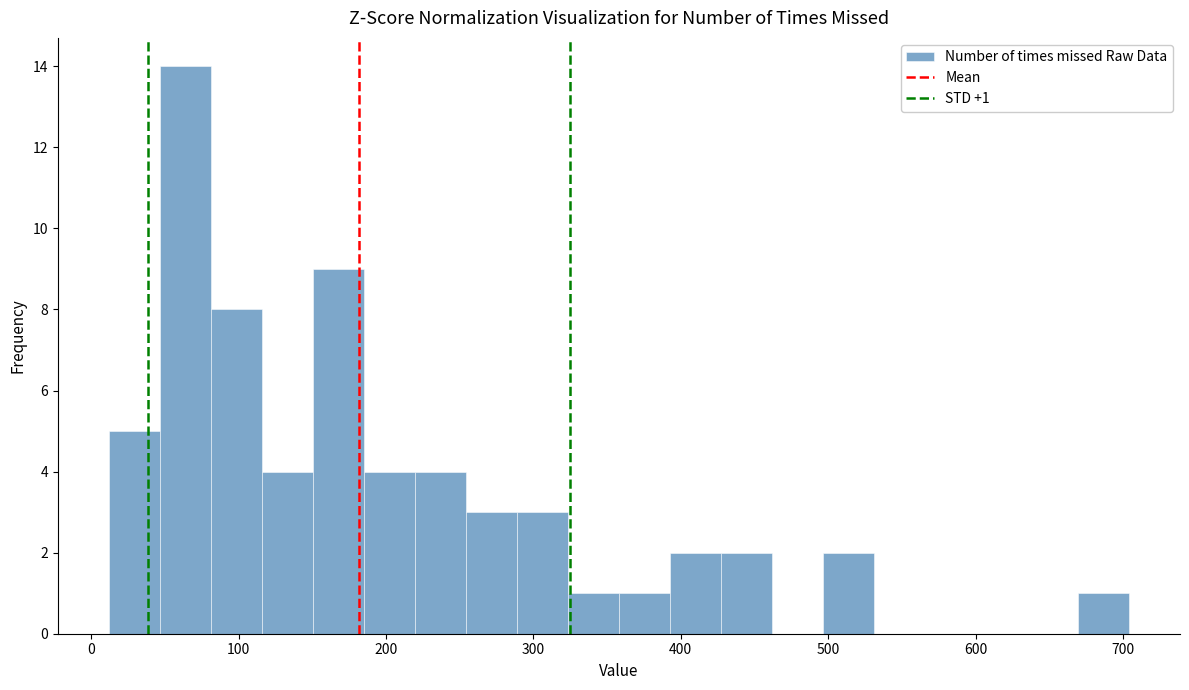

Around what value on the x-axis is the tallest bar? Give the approximate position of its centre, as read against the axis.

60